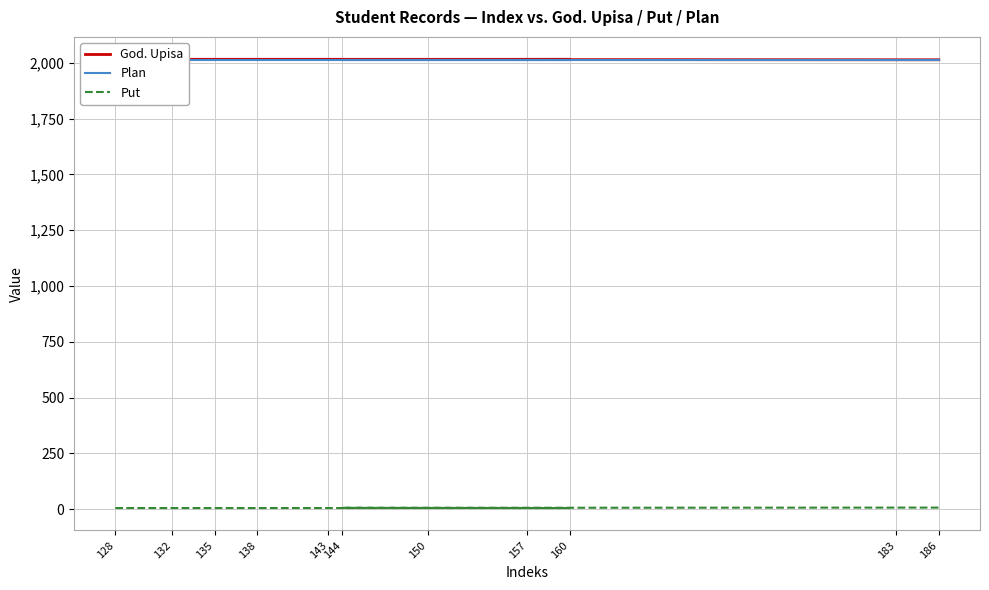

Which label corresponds to the smallest value in the chart?

128